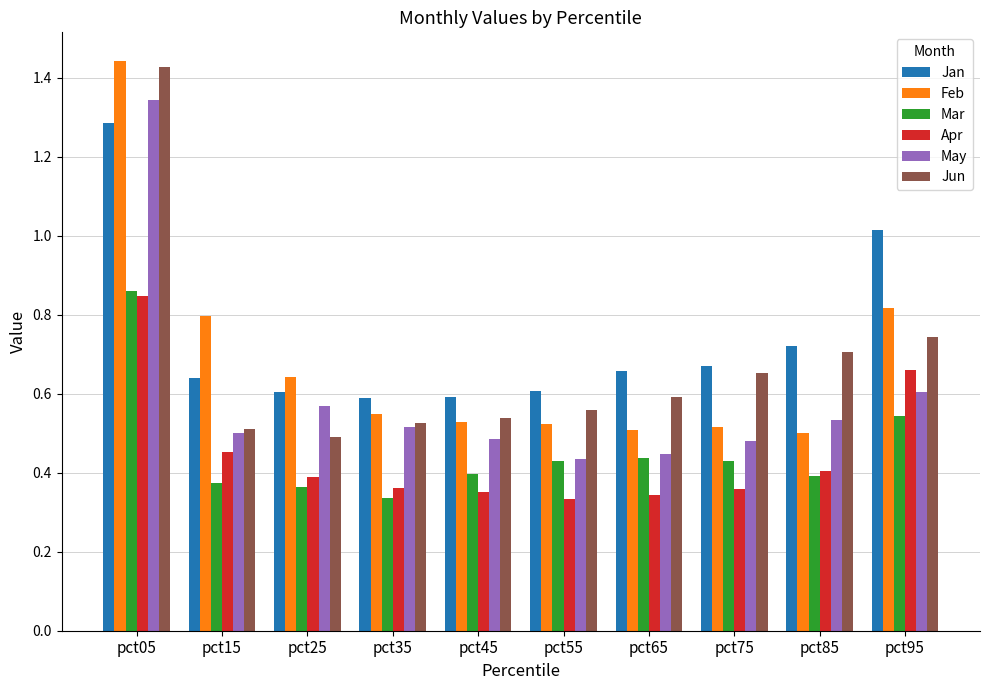

Which category has the highest value across all series?

pct05